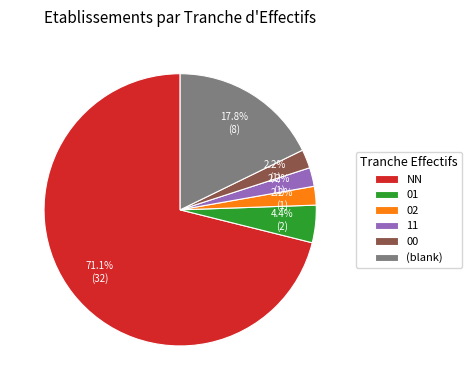

Does any single category account for the majority?

Yes